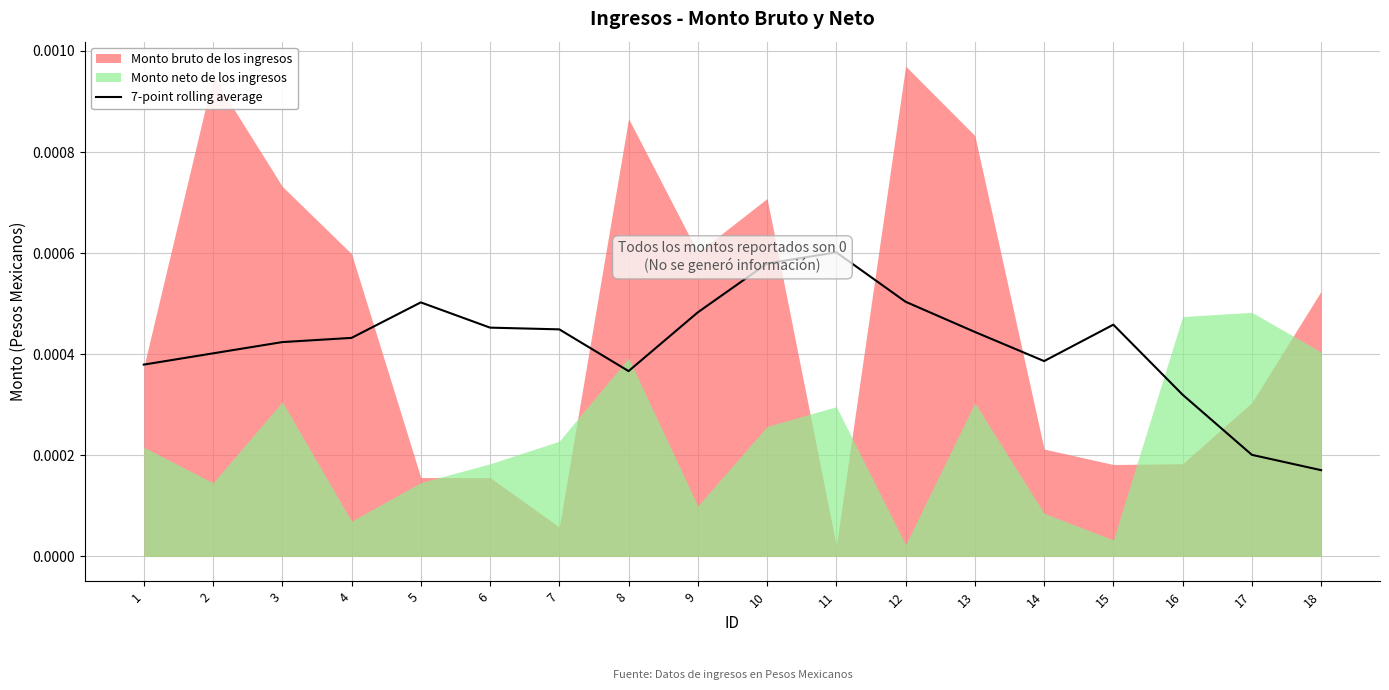

The value at 14 is 0.0. True or false?

False